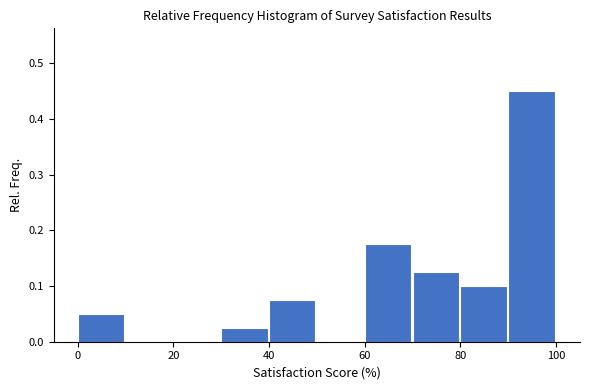

Which range on the x-axis has the tallest bar?

90 to 100